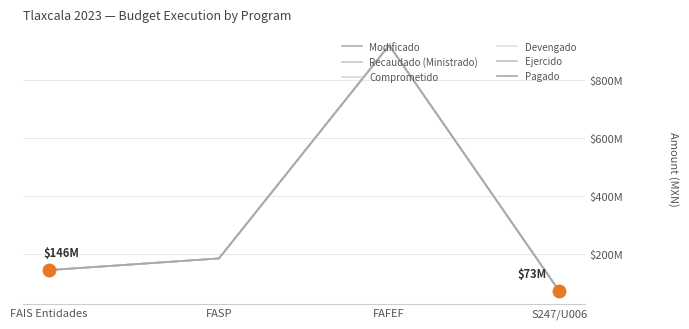

Is it true that Comprometido equals 146015241.6 at FAIS Entidades?

True